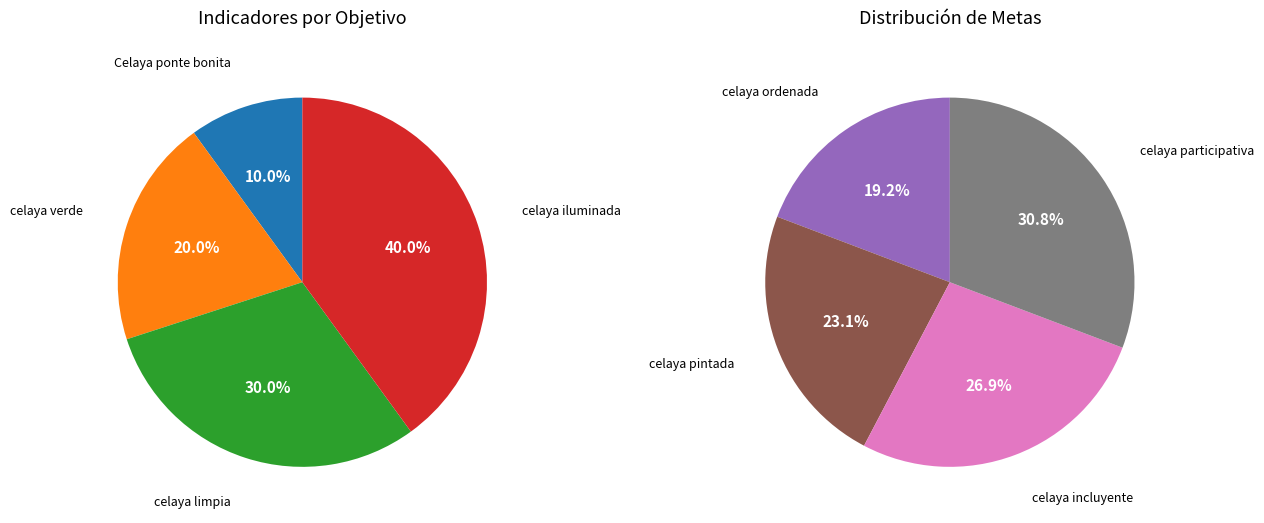

How many slices are in this pie chart?

8